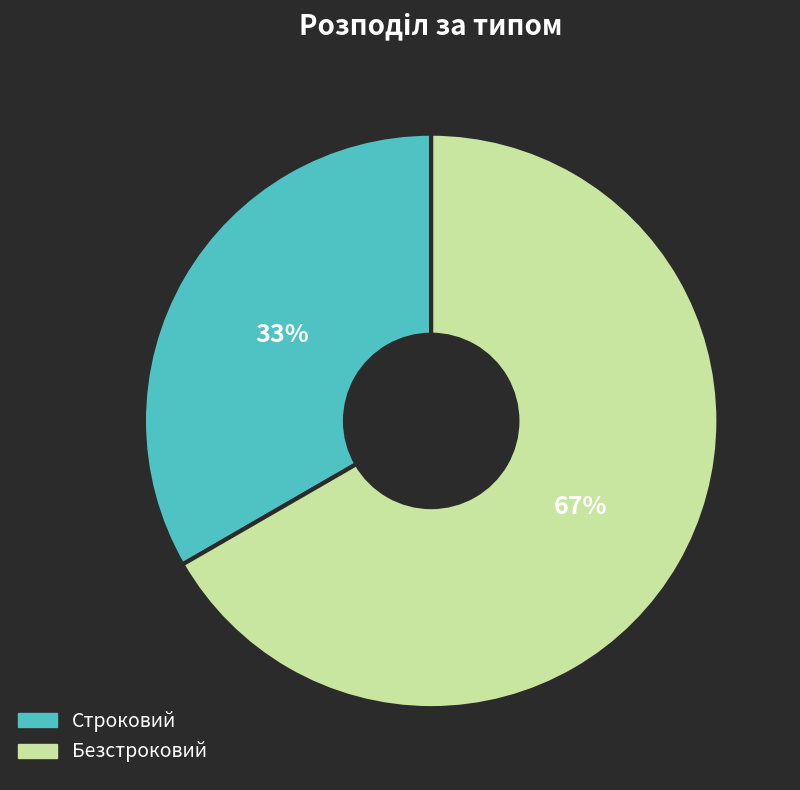

Rank the categories by value from lowest to highest.

Строковий, Безстроковий